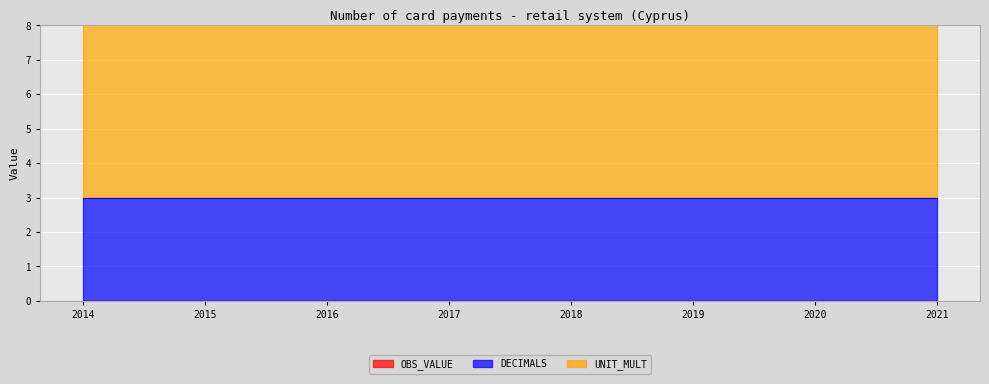

True or false: DECIMALS has more than 1 interior local peaks.

False